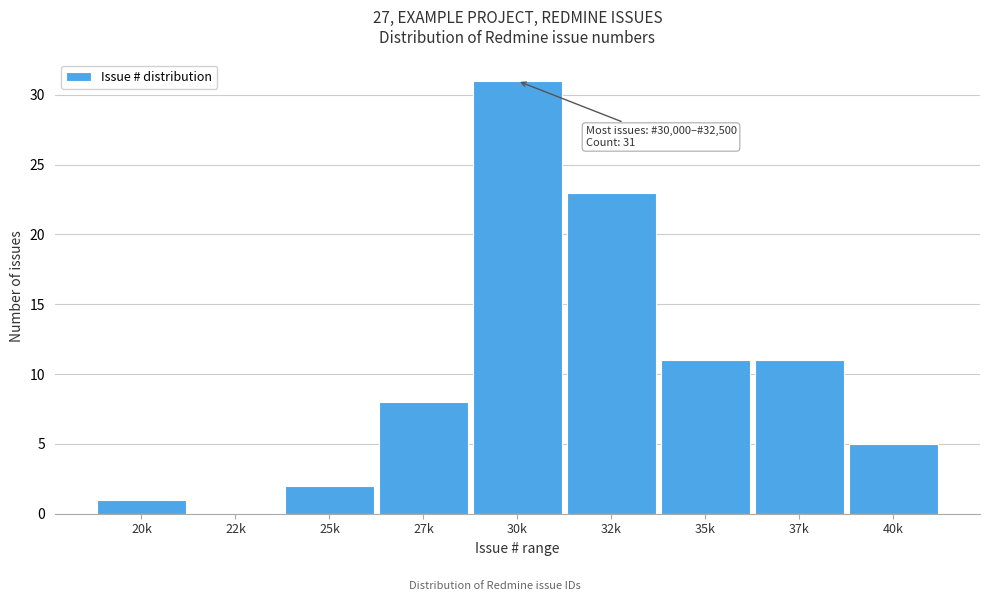

Reading left to right, extract all data points from this chart.

20k=1	22k=0	25k=2	27k=8	30k=31	32k=23	35k=11	37k=11	40k=5